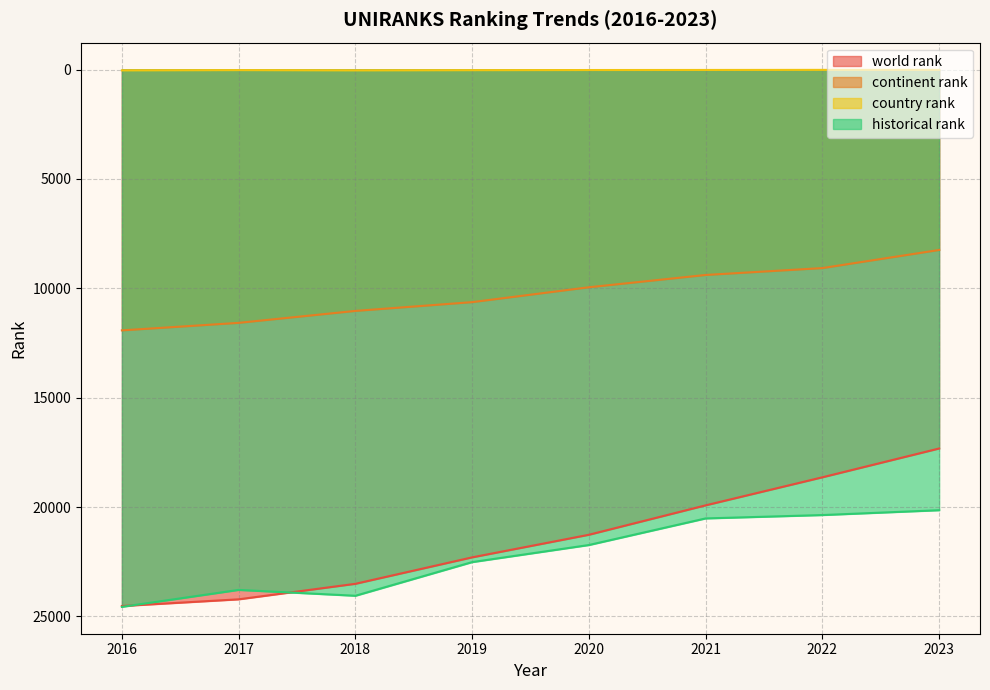

Rank the series by their maximum value, from highest to lowest.

historical rank, world rank, continent rank, country rank